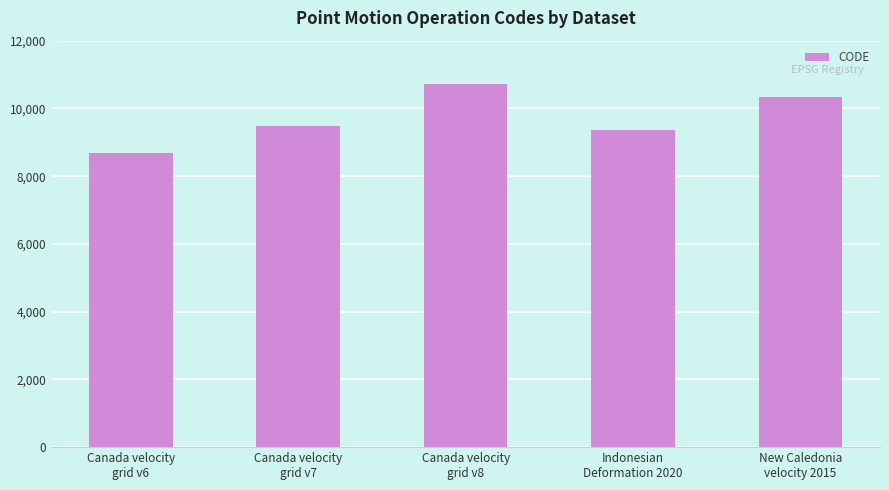

What position from the right is Indonesian
Deformation 2020?

2